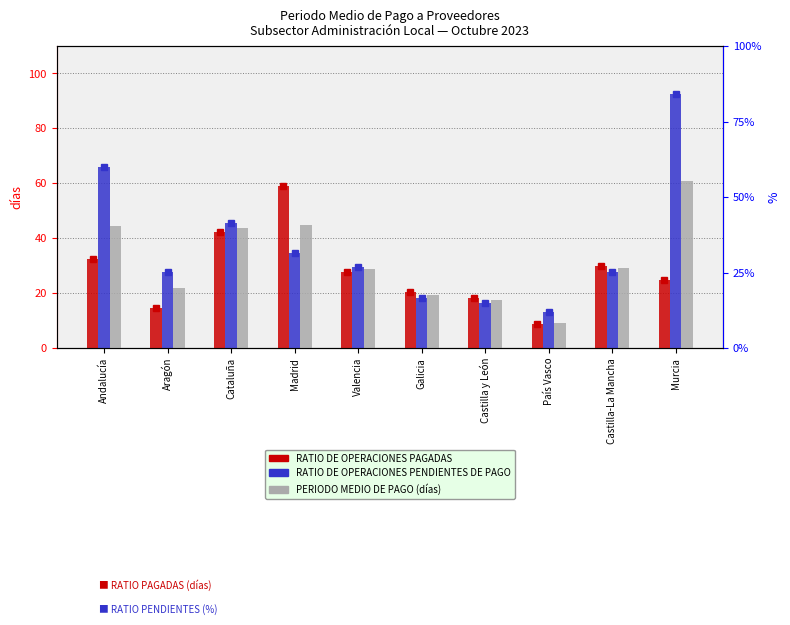

What are all the series names shown in the legend?

RATIO DE OPERACIONES PAGADAS, RATIO DE OPERACIONES PENDIENTES DE PAGO, PERIODO MEDIO DE PAGO